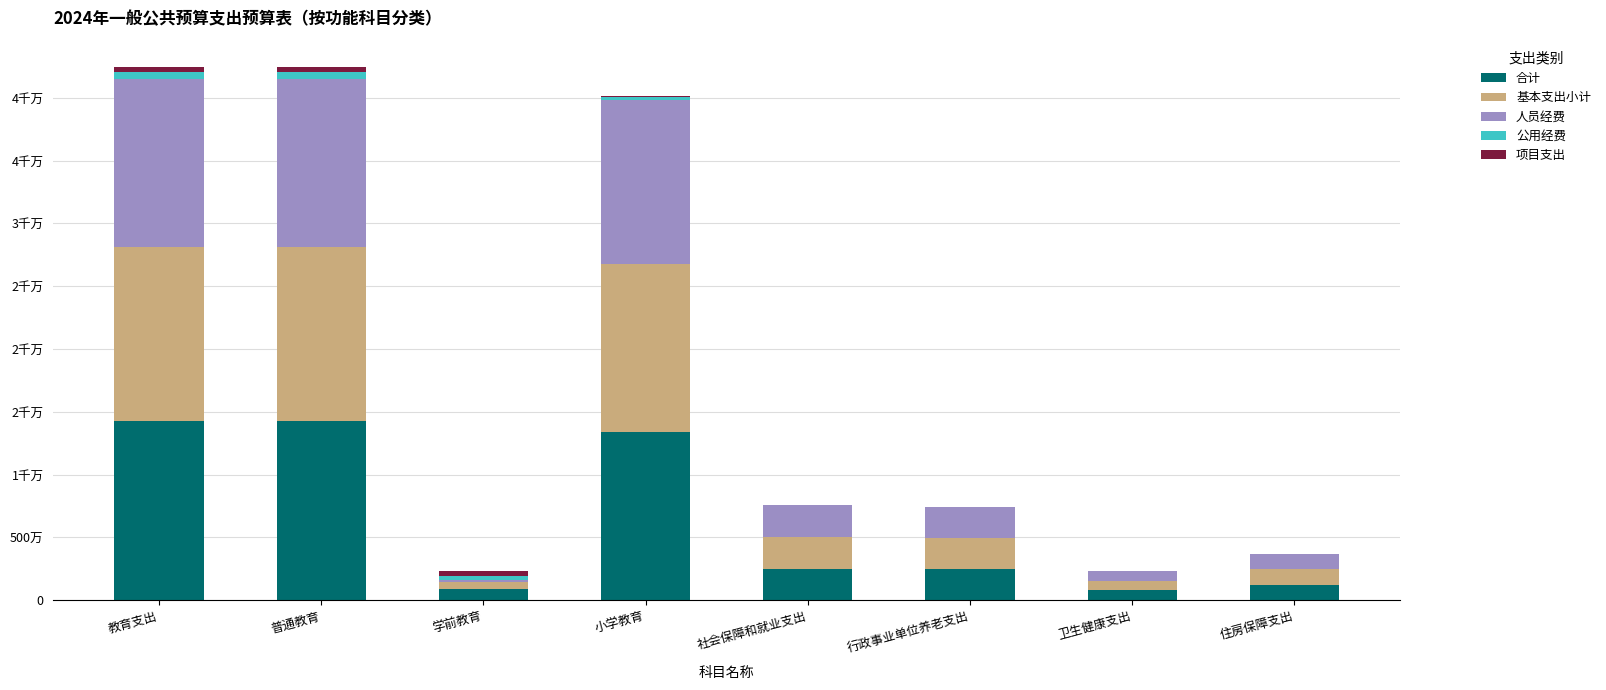

At which label is 基本支出小计 closest to 7200232?

社会保障和就业支出